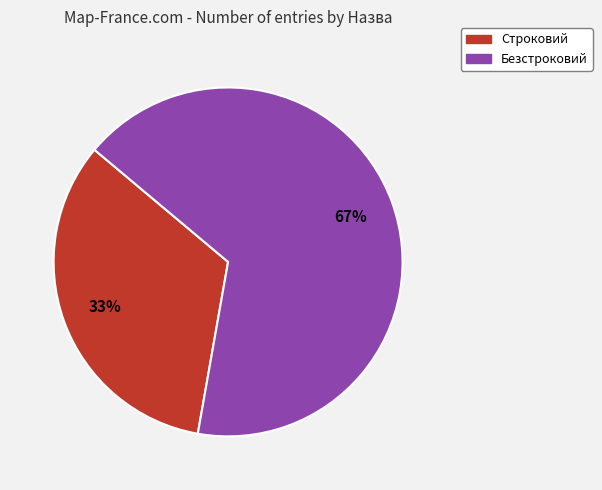

To the nearest percent, what portion does Безстроковий represent?

67%